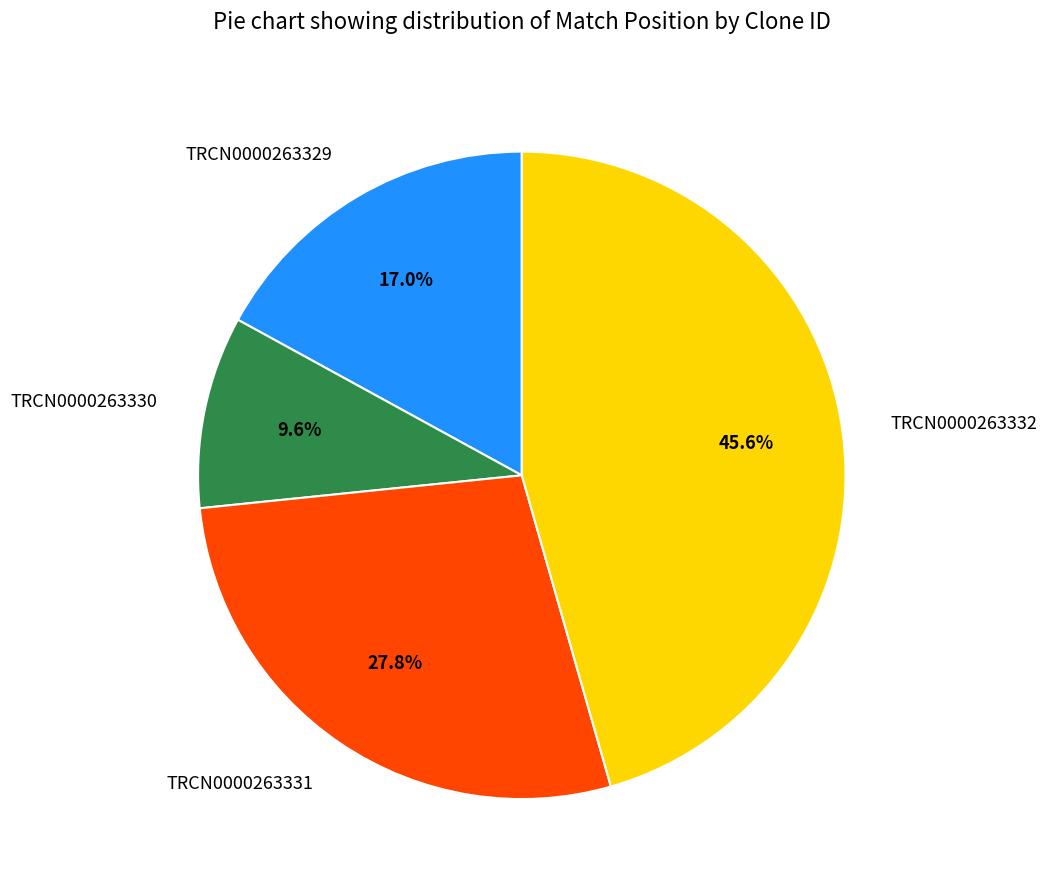

Approximately how many times larger is the value at TRCN0000263332 compared to TRCN0000263329?

2.7